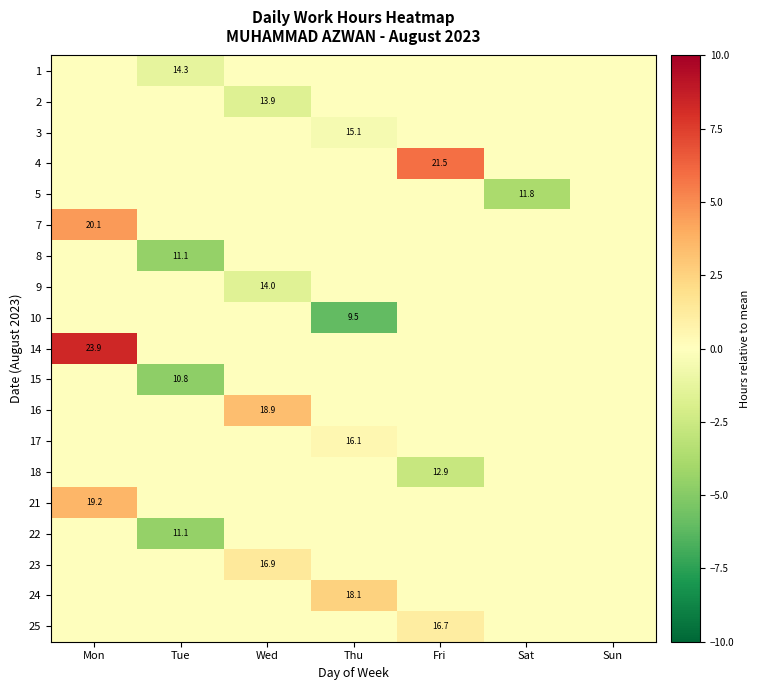

Which label corresponds to the largest value in the chart?

Mon